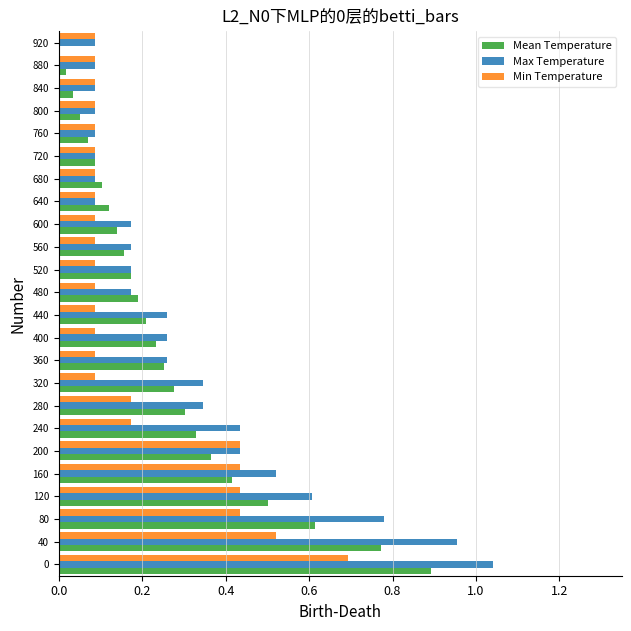

Which series has the largest total across all categories?

Max Temperature